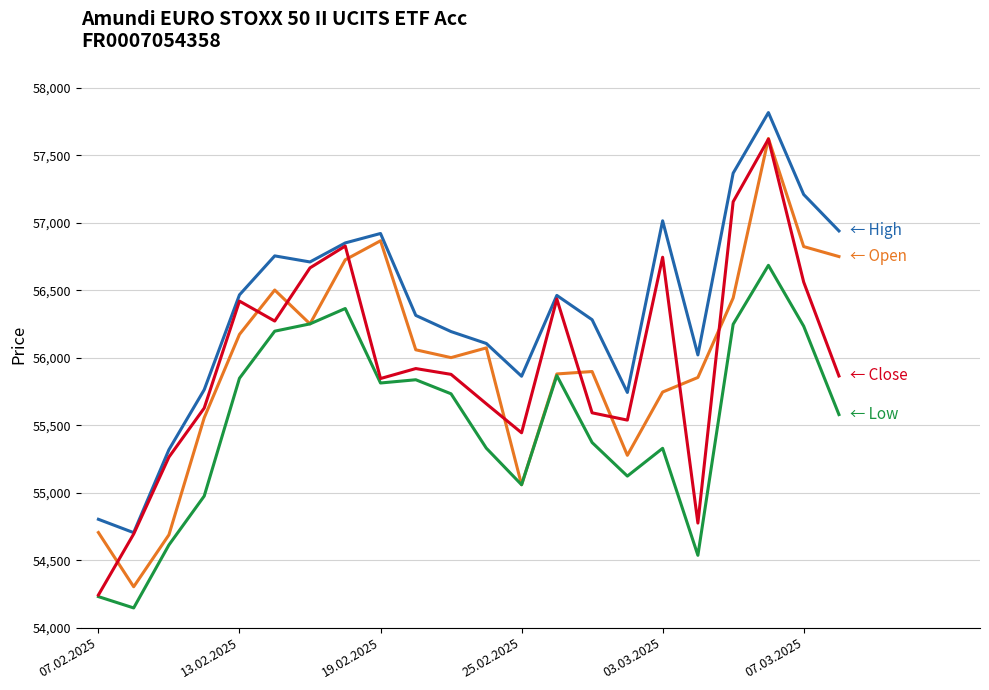

What is the minimum value shown in the chart?

54146